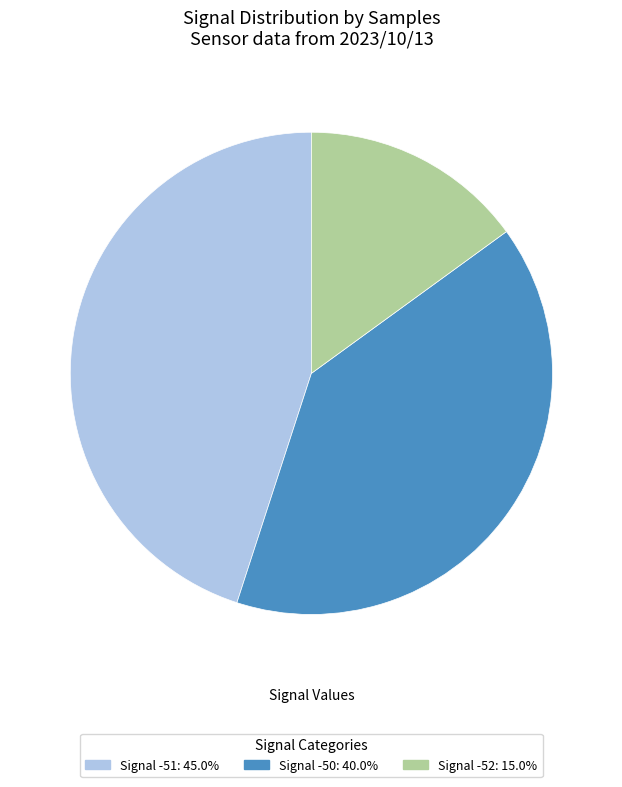

Count the number of slices in the pie.

3